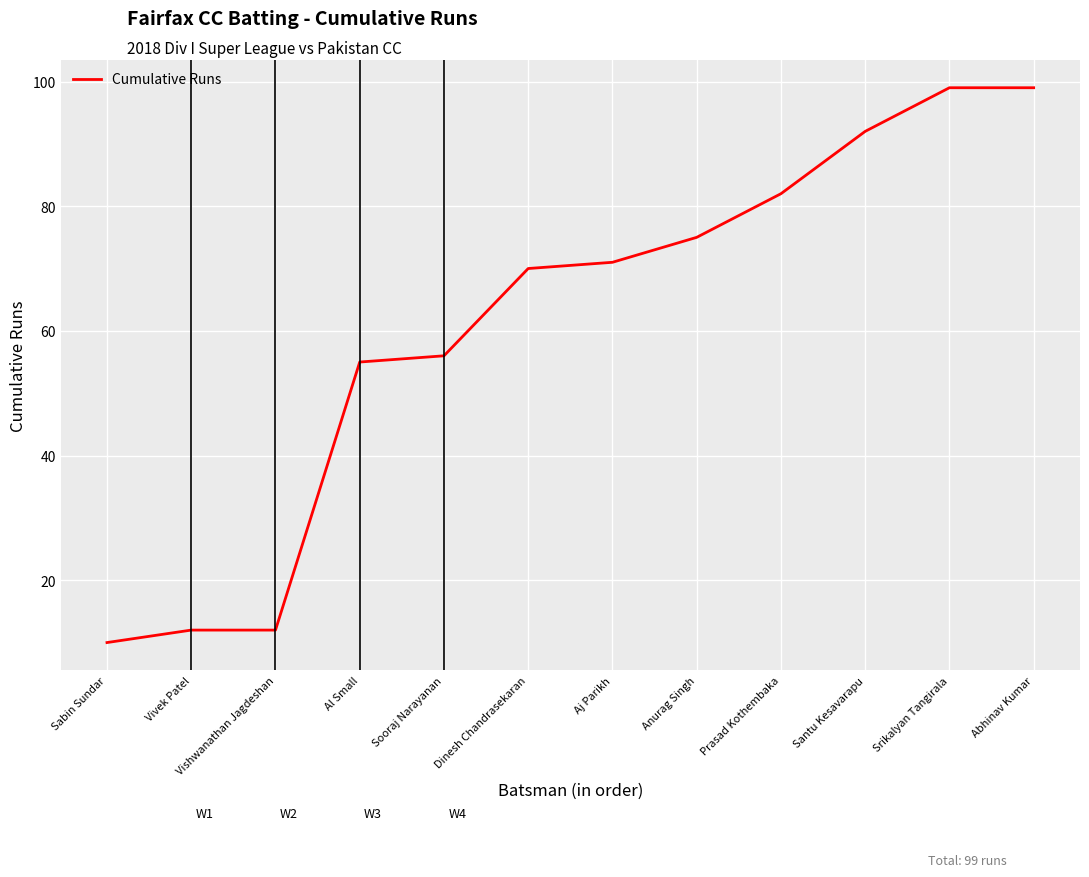

What position from the left is Srikalyan Tangirala?

11